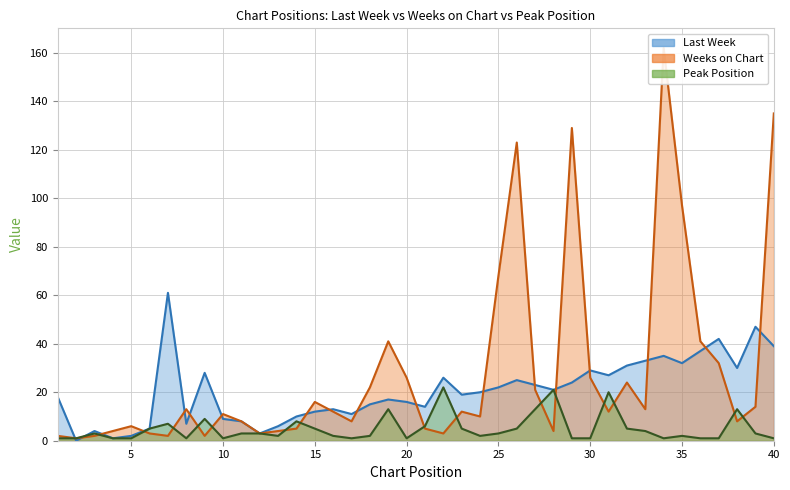

Which series has the largest range (max minus min)?

Weeks on Chart